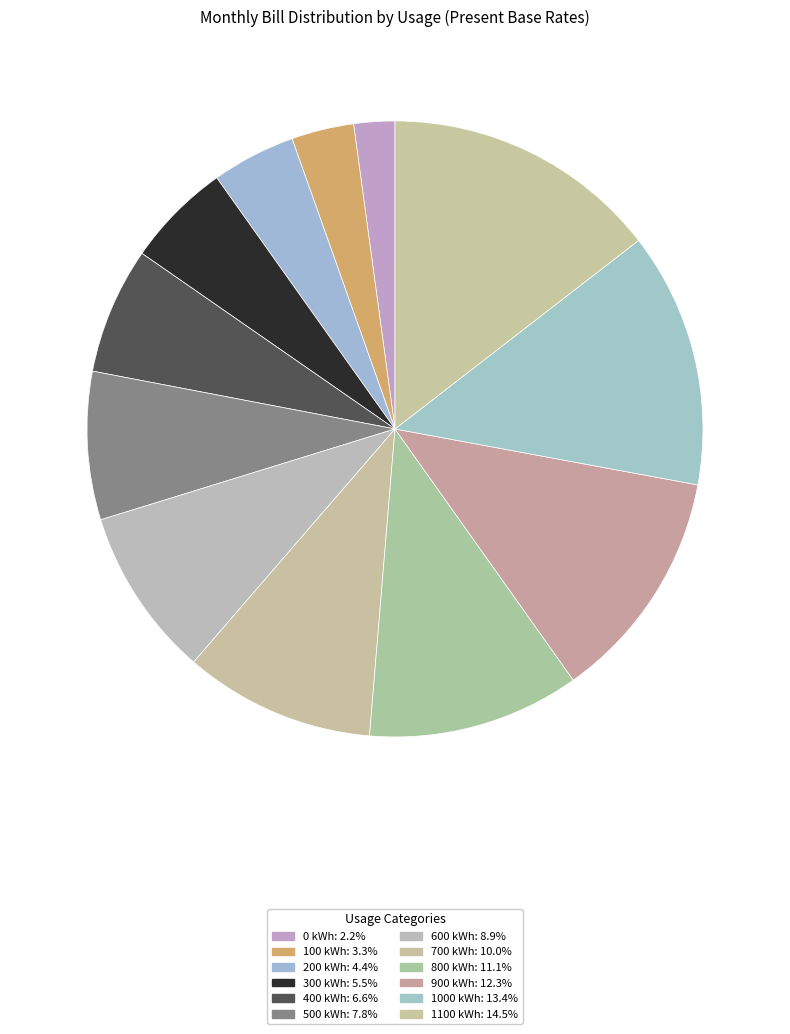

To the nearest percent, what is the difference between the largest and smallest slice percentages?

12%